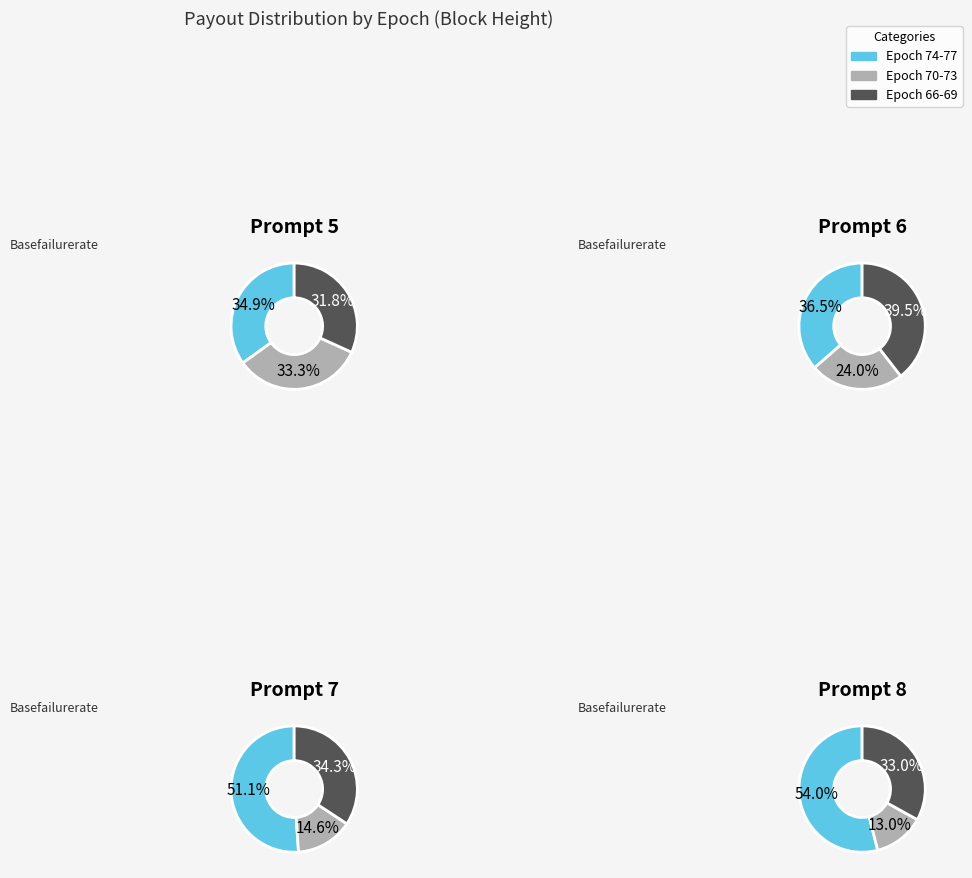

What is the smallest slice in the pie chart?

Epoch 66